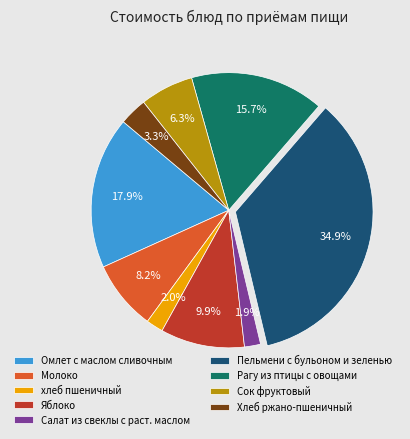

What is the largest slice in the pie chart?

Пельмени с бульоном и зеленью